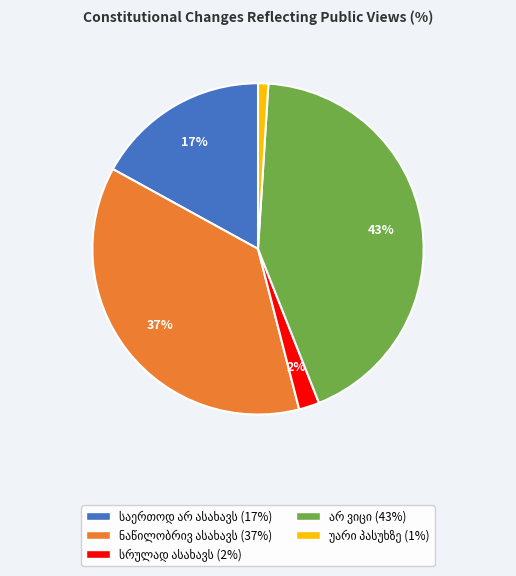

Does any single category account for the majority?

No